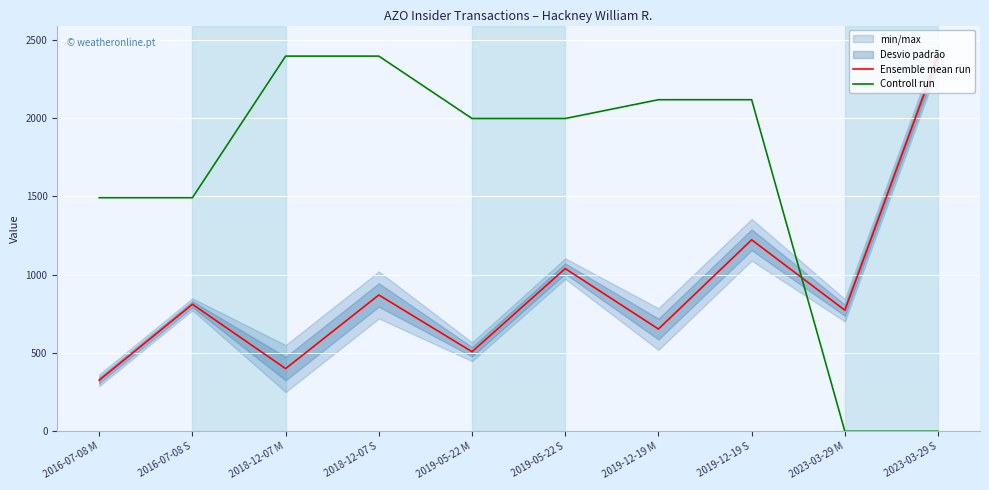

What is the difference between the highest and lowest values at 2019-05-22 S?

957.8